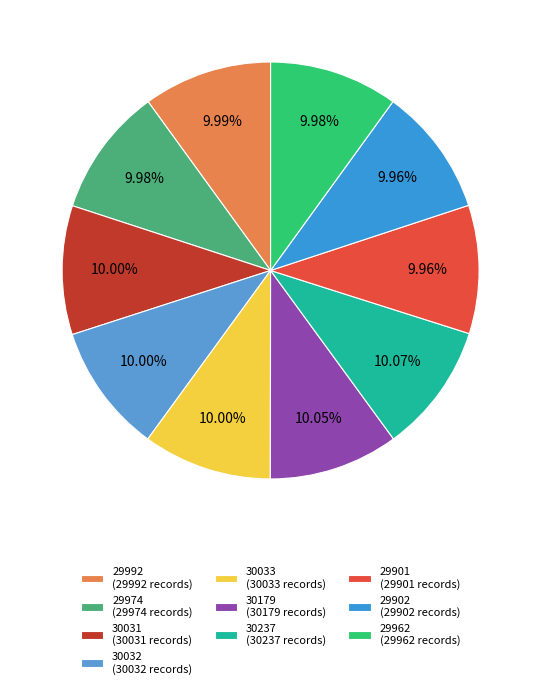

Between 29901 and 29992, which is larger?

29992